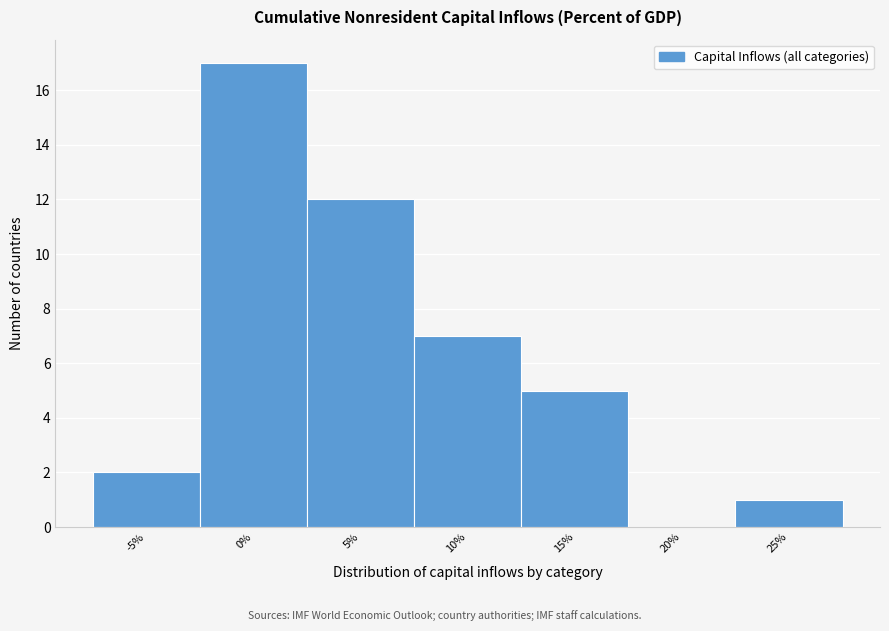

Reading right to left, transcribe all the data shown in this chart.

25%=1	20%=0	15%=5	10%=7	5%=12	0%=17	-5%=2